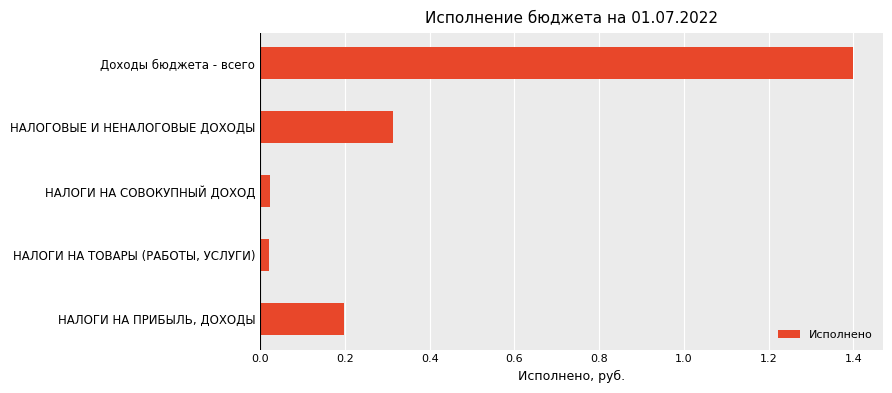

List the labels in order of value, largest first.

Доходы бюджета - всего, НАЛОГОВЫЕ И НЕНАЛОГОВЫЕ ДОХОДЫ, НАЛОГИ НА ПРИБЫЛЬ, ДОХОДЫ, НАЛОГИ НА СОВОКУПНЫЙ ДОХОД, НАЛОГИ НА ТОВАРЫ (РАБОТЫ, УСЛУГИ)